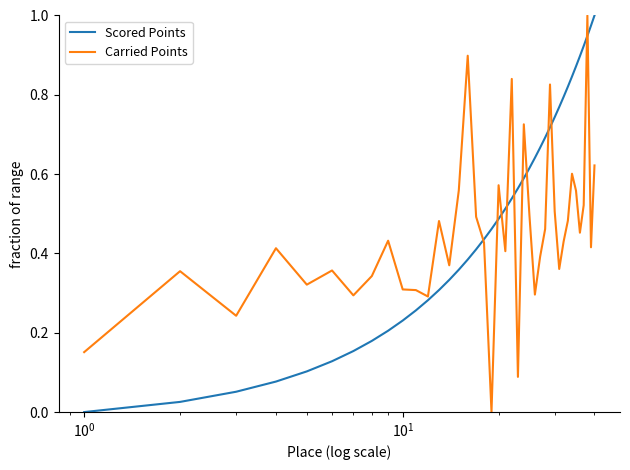

List the series in order of their overall mean, lowest first.

Carried Points, Scored Points